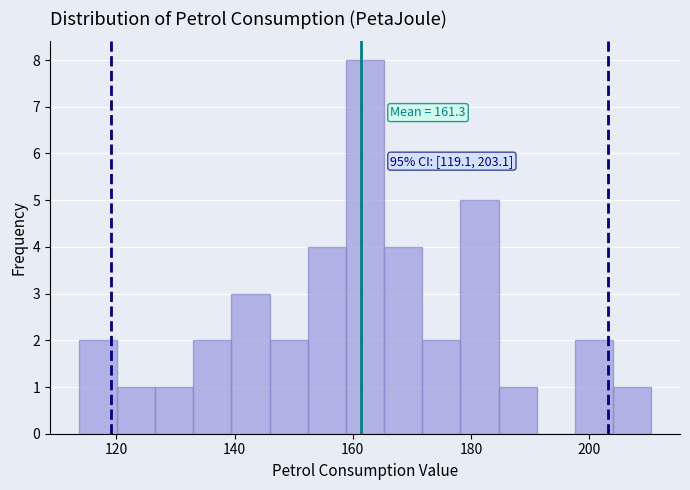

Around what value on the x-axis is the tallest bar? Give the approximate position of its centre, as read against the axis.

162